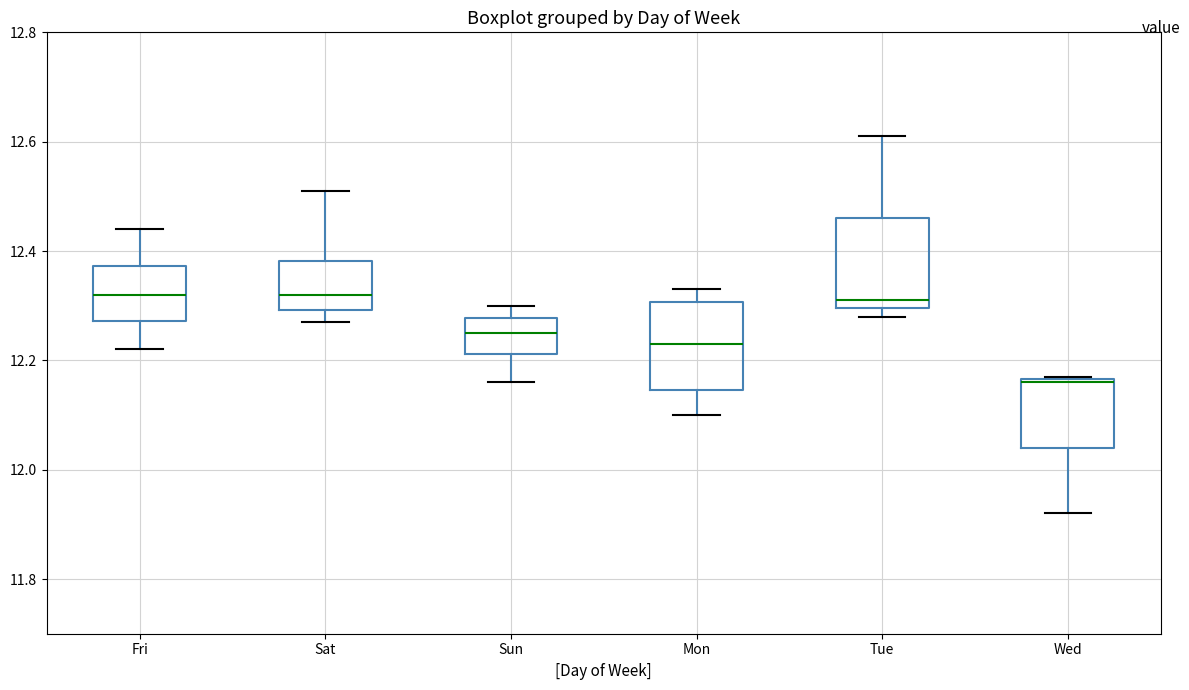

Where does the lower whisker of the box for Sat end on the y-axis? The values are not printed on the chart, so give them approximately, as read against the axis.

12.28